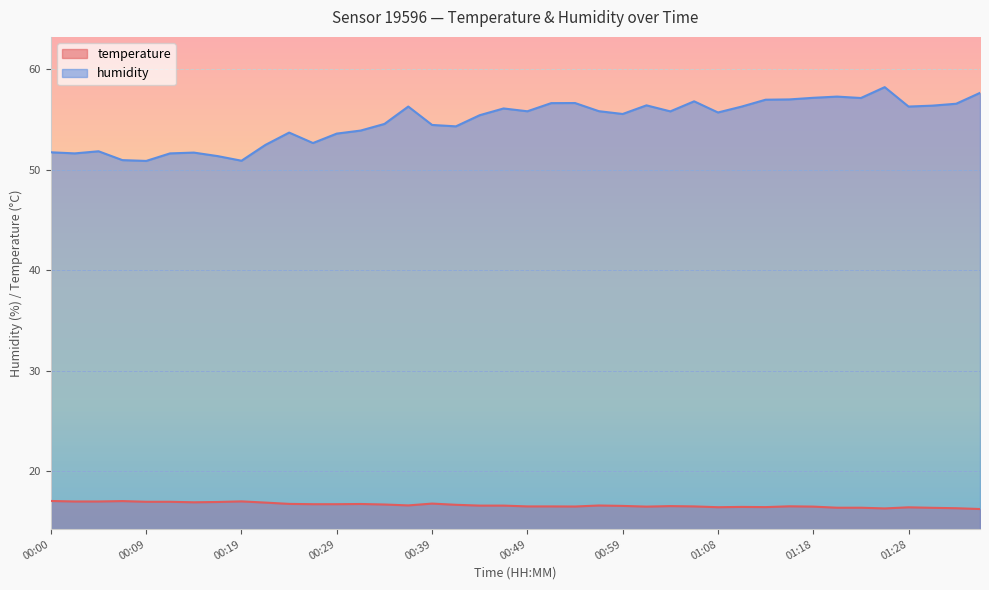

List the labels in order of temperature value, largest first.

00:00, 00:07, 00:19, 00:02, 00:05, 00:09, 00:12, 00:17, 00:14, 00:22, 00:39, 00:24, 00:32, 00:27, 00:29, 00:34, 00:41, 00:36, 00:56, 00:44, 00:46, 00:59, 01:04, 01:16, 00:49, 00:51, 01:06, 00:54, 01:01, 01:18, 01:11, 01:13, 01:08, 01:28, 01:21, 01:23, 01:31, 01:33, 01:26, 01:35